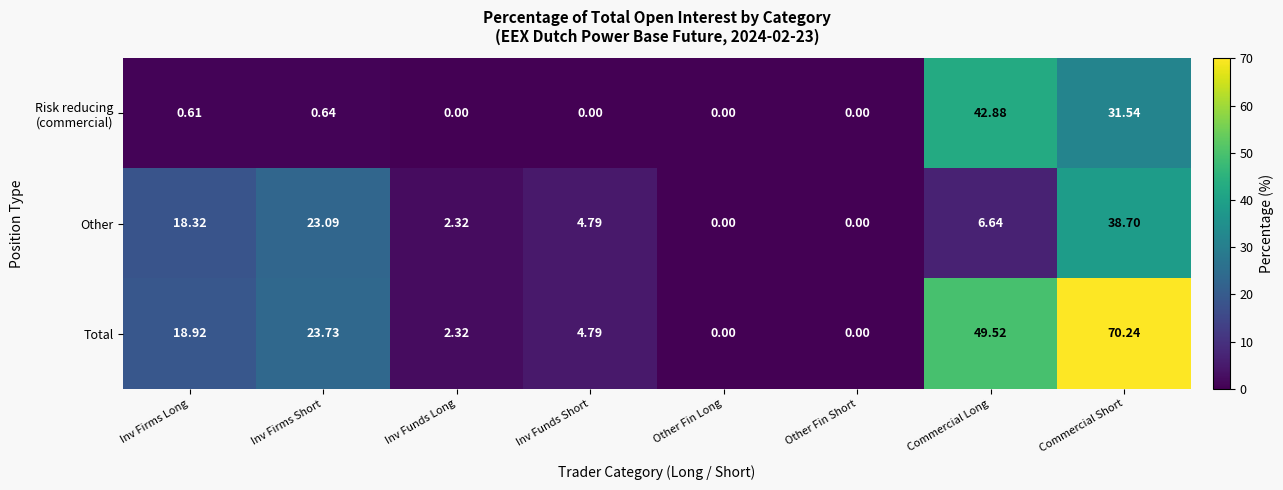

Which series changed the most between Inv Firms Long and Commercial Short?

Total